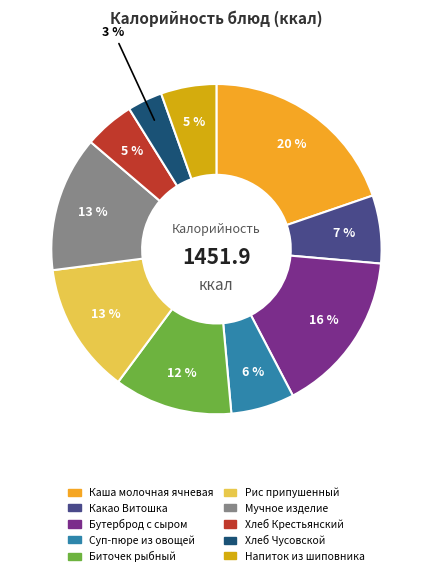

Combined, do Биточек рыбный and Хлеб Чусовской account for over 50%?

No